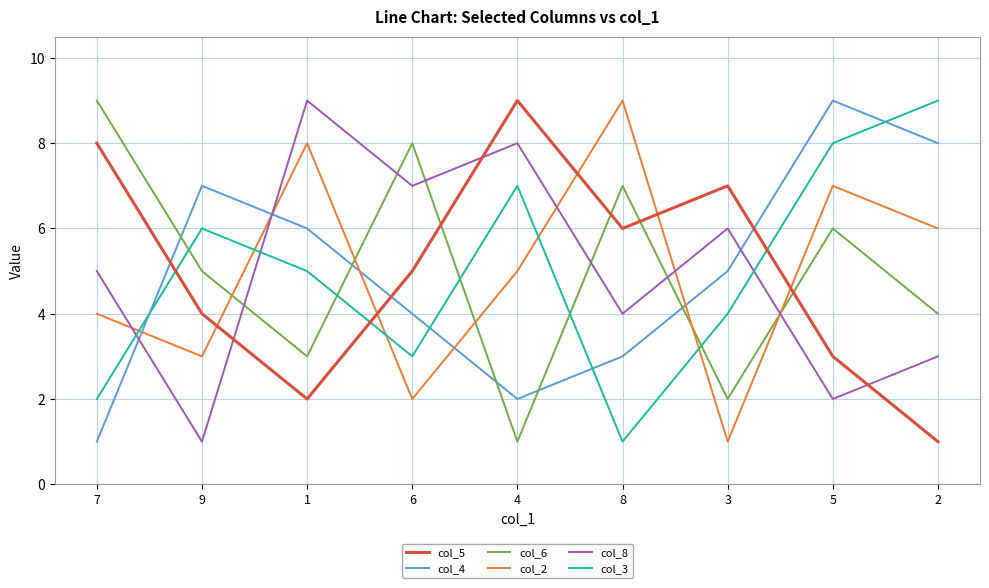

What is the difference between the col_4 values at 1 and 5?

3